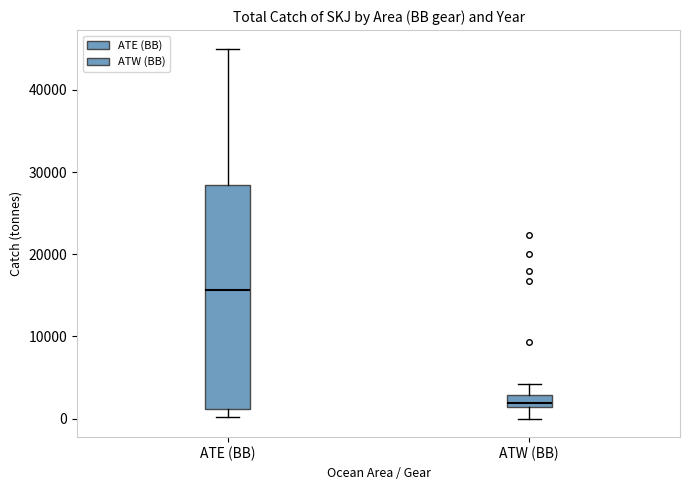

Which box has the highest median line?

ATE (BB)